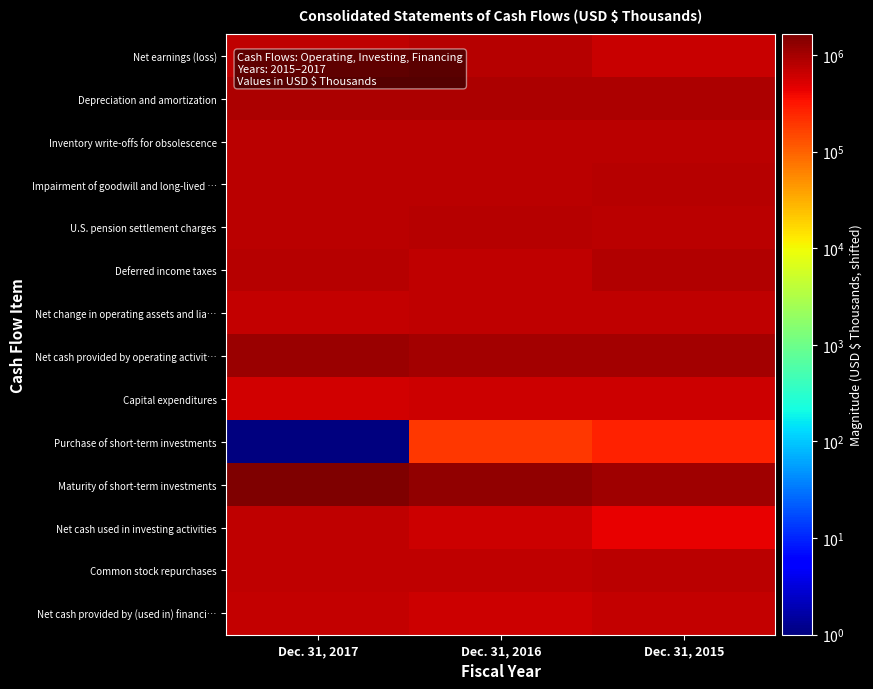

Reading left to right, extract all data points from this chart.

Net earnings (loss): Dec. 31, 2017=730041	Dec. 31, 2016=798974	Dec. 31, 2015=641868
Depreciation and amortization: Dec. 31, 2017=912747	Dec. 31, 2016=908964	Dec. 31, 2015=925770
Inventory write-offs for obsolescence: Dec. 31, 2017=767372	Dec. 31, 2016=772220	Dec. 31, 2015=770985
Impairment of goodwill and long-lived …: Dec. 31, 2017=749601	Dec. 31, 2016=751160	Dec. 31, 2015=812581
U.S. pension settlement charges: Dec. 31, 2017=749601	Dec. 31, 2016=828922	Dec. 31, 2015=749601
Deferred income taxes: Dec. 31, 2017=801978	Dec. 31, 2016=747082	Dec. 31, 2015=868048
Net change in operating assets and lia…: Dec. 31, 2017=703194	Dec. 31, 2016=745395	Dec. 31, 2015=722352
Net cash provided by operating activit…: Dec. 31, 2017=1118378	Dec. 31, 2016=1046110	Dec. 31, 2015=995592
Capital expenditures: Dec. 31, 2017=579169	Dec. 31, 2016=614966	Dec. 31, 2015=602459
Purchase of short-term investments: Dec. 31, 2017=1	Dec. 31, 2016=194351	Dec. 31, 2015=262652
Maturity of short-term investments: Dec. 31, 2017=1637330	Dec. 31, 2016=1282202	Dec. 31, 2015=1094998
Net cash used in investing activities: Dec. 31, 2017=714794	Dec. 31, 2016=600960	Dec. 31, 2015=452225
Common stock repurchases: Dec. 31, 2017=709657	Dec. 31, 2016=726442	Dec. 31, 2015=749601
Net cash provided by (used in) financi…: Dec. 31, 2017=672403	Dec. 31, 2016=607057	Dec. 31, 2015=699113